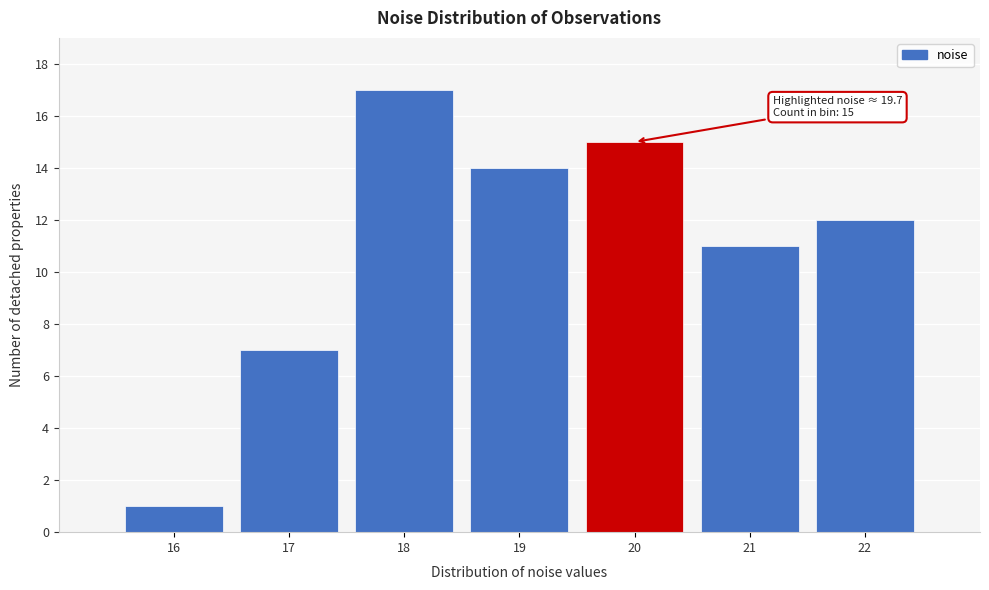

Over which range of the x-axis is the bar tallest?

17.5 to 18.5